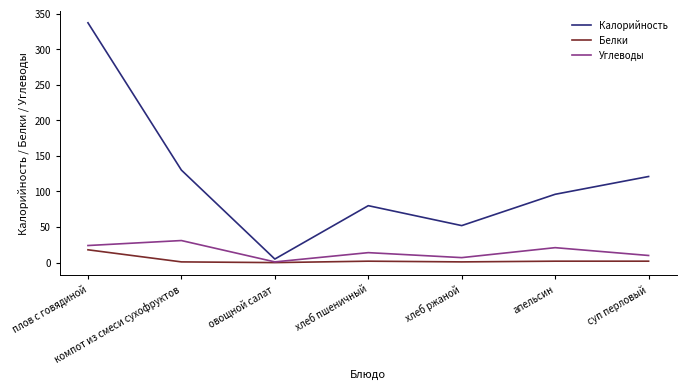

True or false: Углеводы has more than 1 interior local peaks.

True